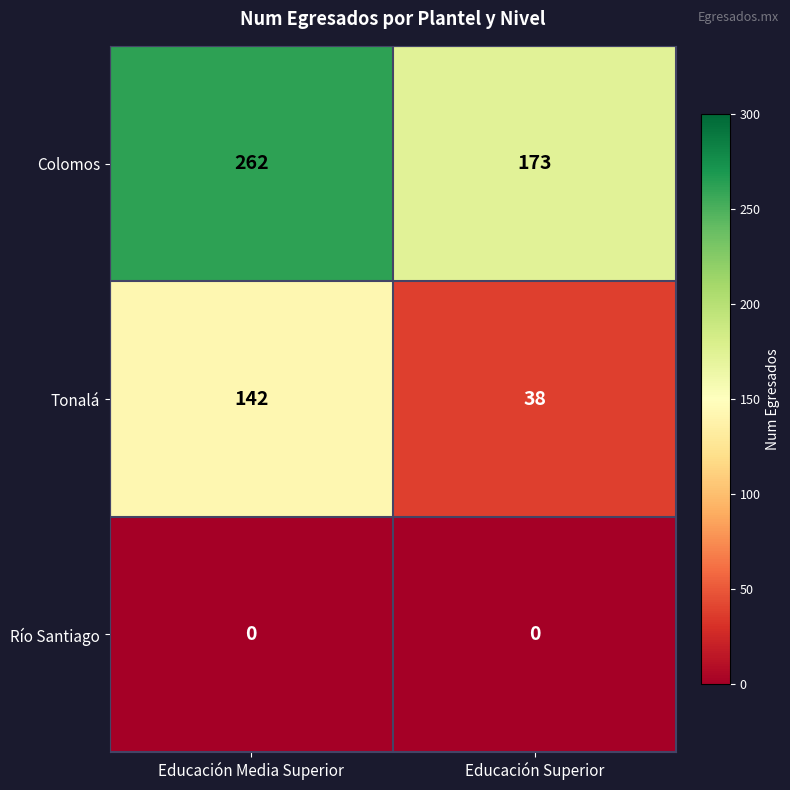

Reading left to right, list all the values displayed in this chart.

Colomos: Educación Media Superior=262	Educación Superior=173
Tonalá: Educación Media Superior=142	Educación Superior=38
Río Santiago: Educación Media Superior=0	Educación Superior=0